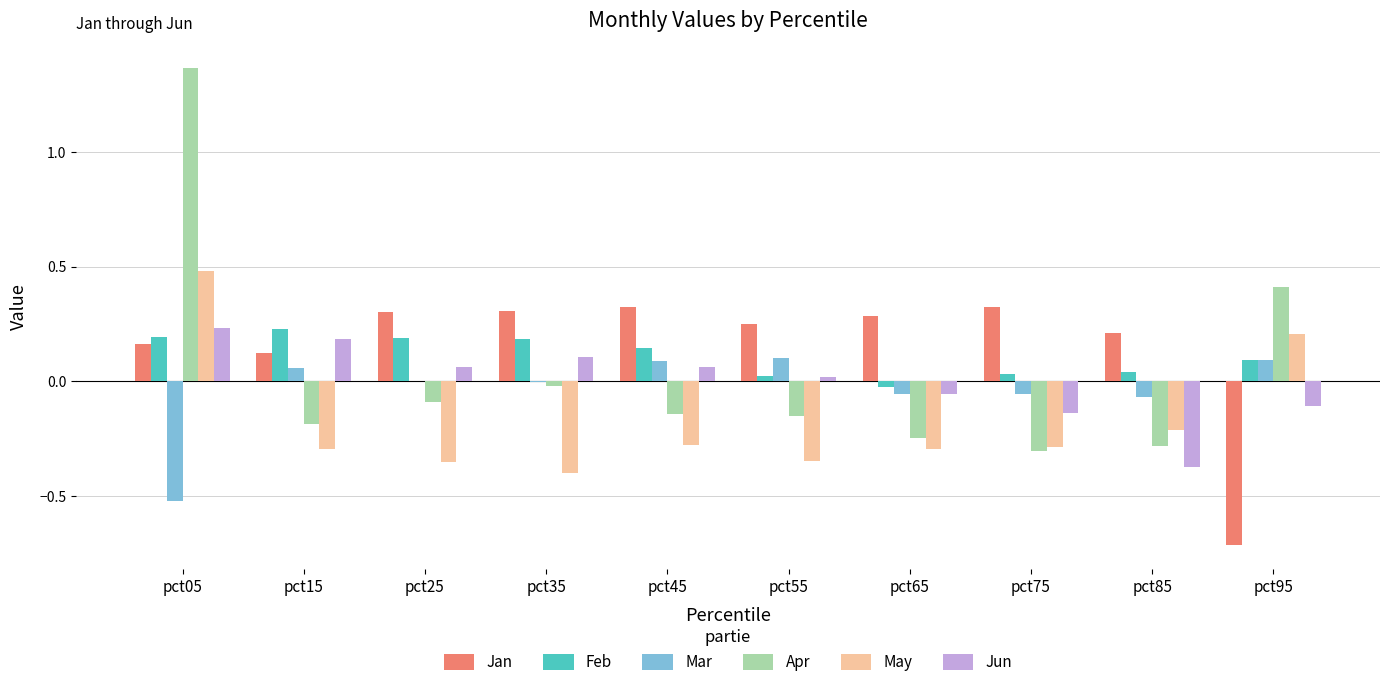

How many values in Feb are above zero?

9